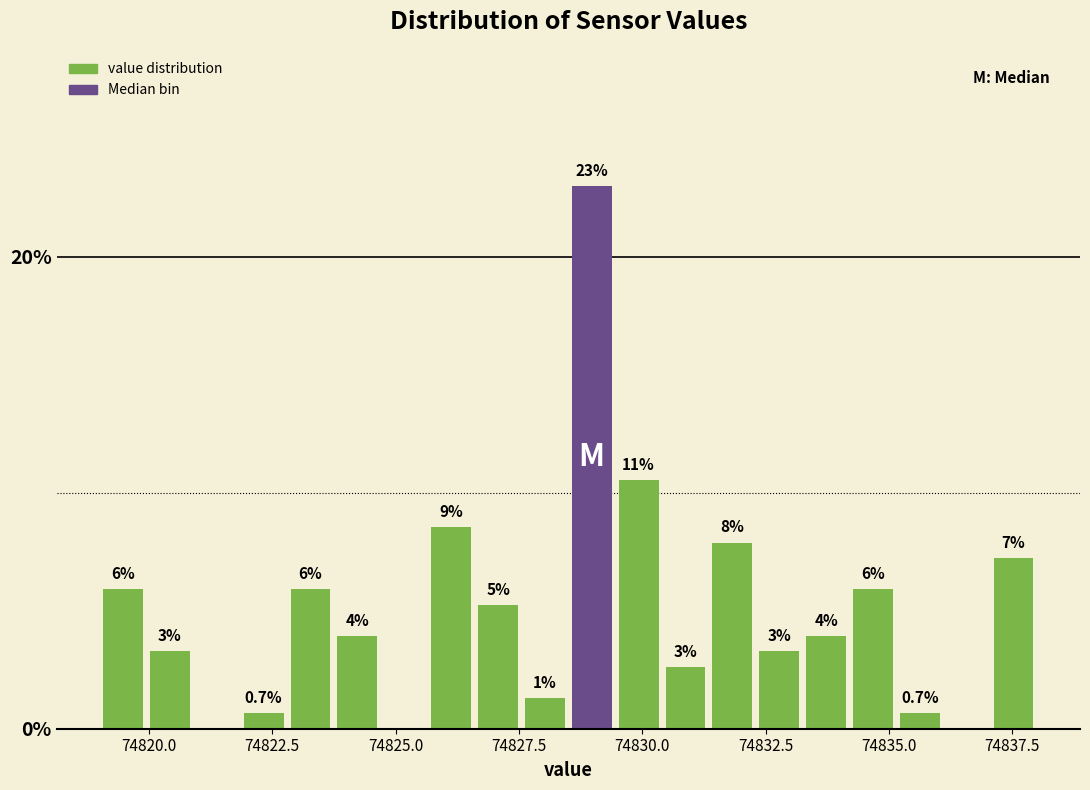

Around what value on the x-axis is the tallest bar? Give the approximate position of its centre, as read against the axis.

74829.0